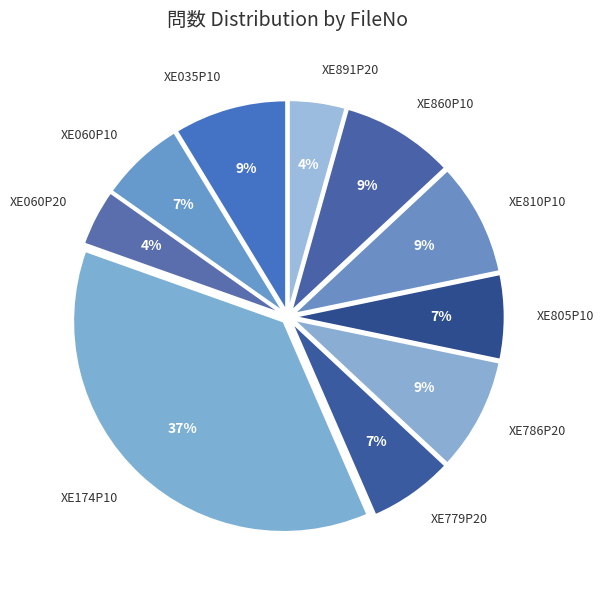

How many segments does this pie chart have?

10